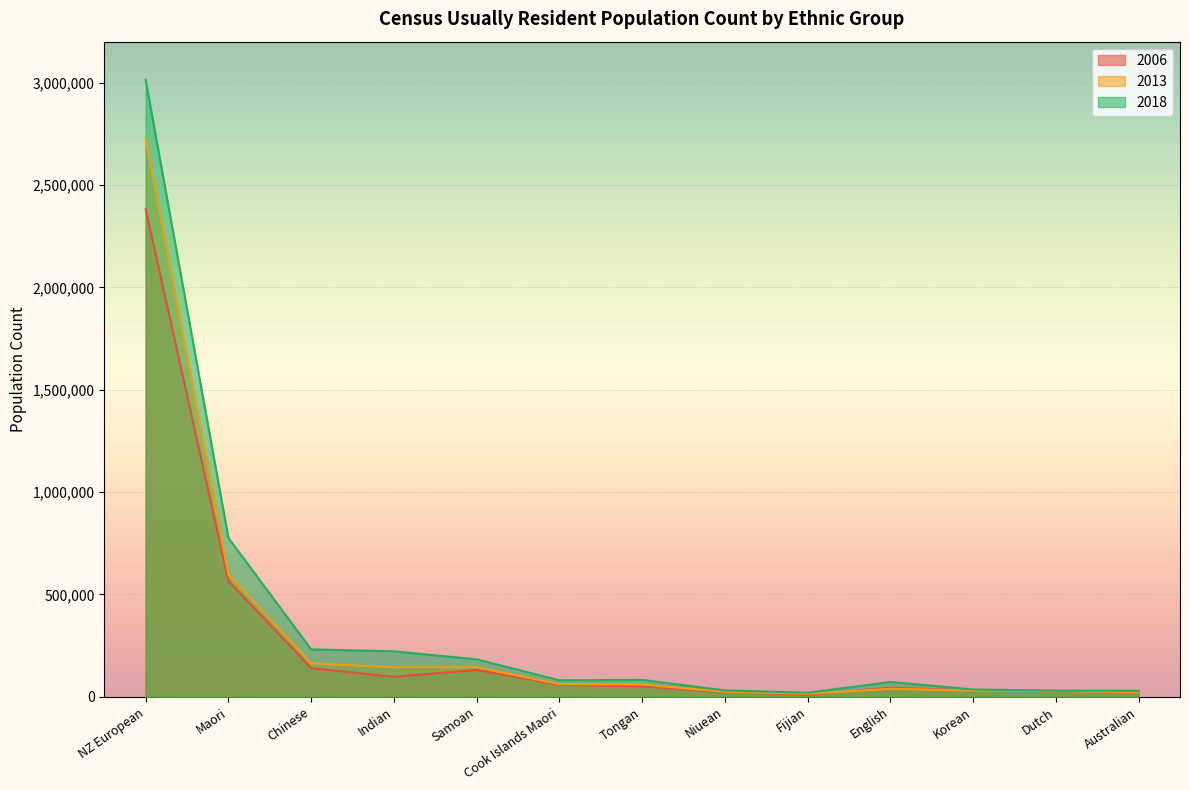

After their last crossing, which series has the higher values: 2006 or 2013?

2006